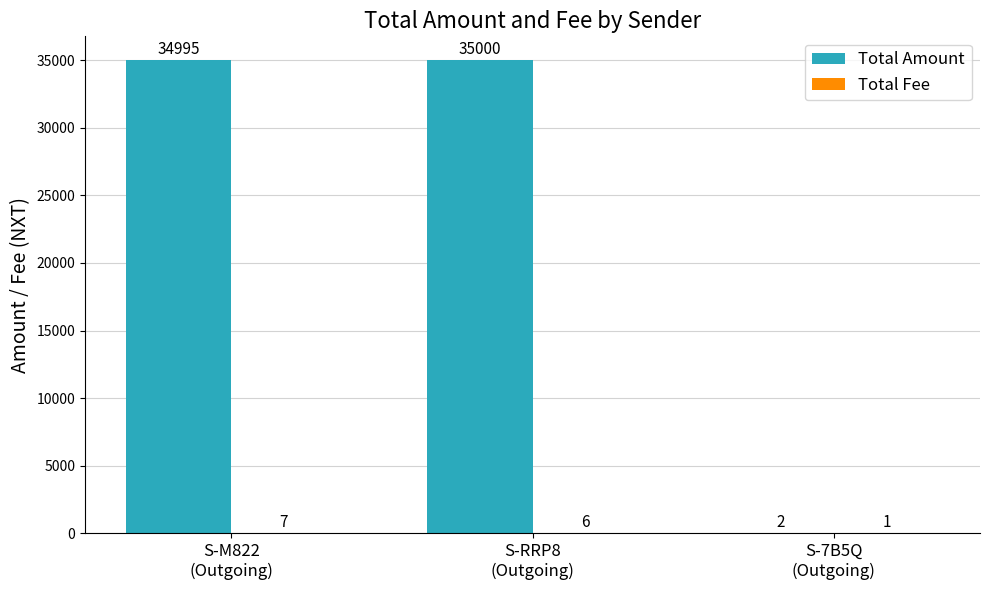

Are the bars grouped side by side (vs. stacked)?

Yes